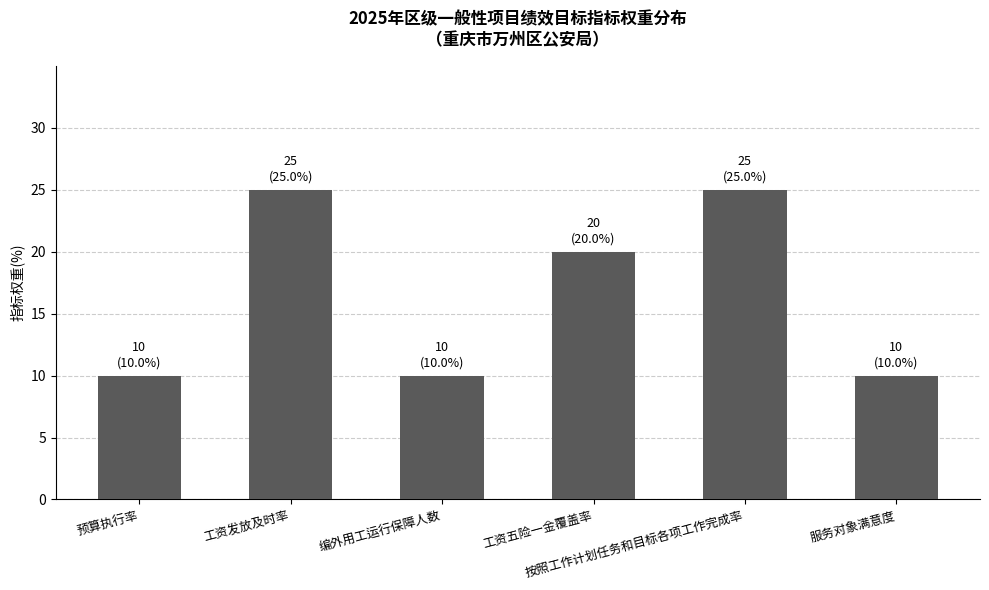

What is the difference between the maximum and second lowest values?

15